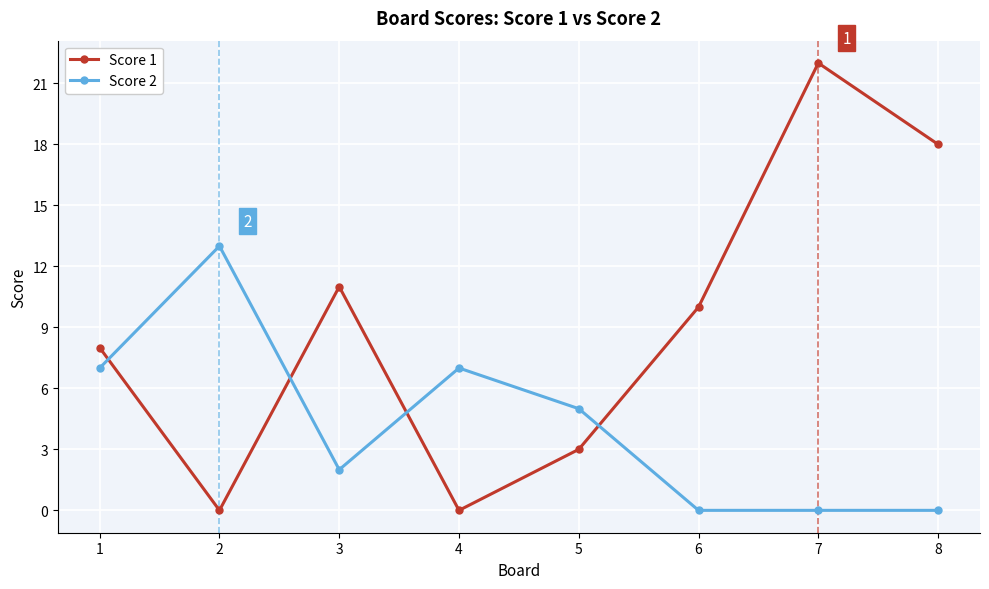

What is the value of the Score 1 point at the 6th from the left?

10